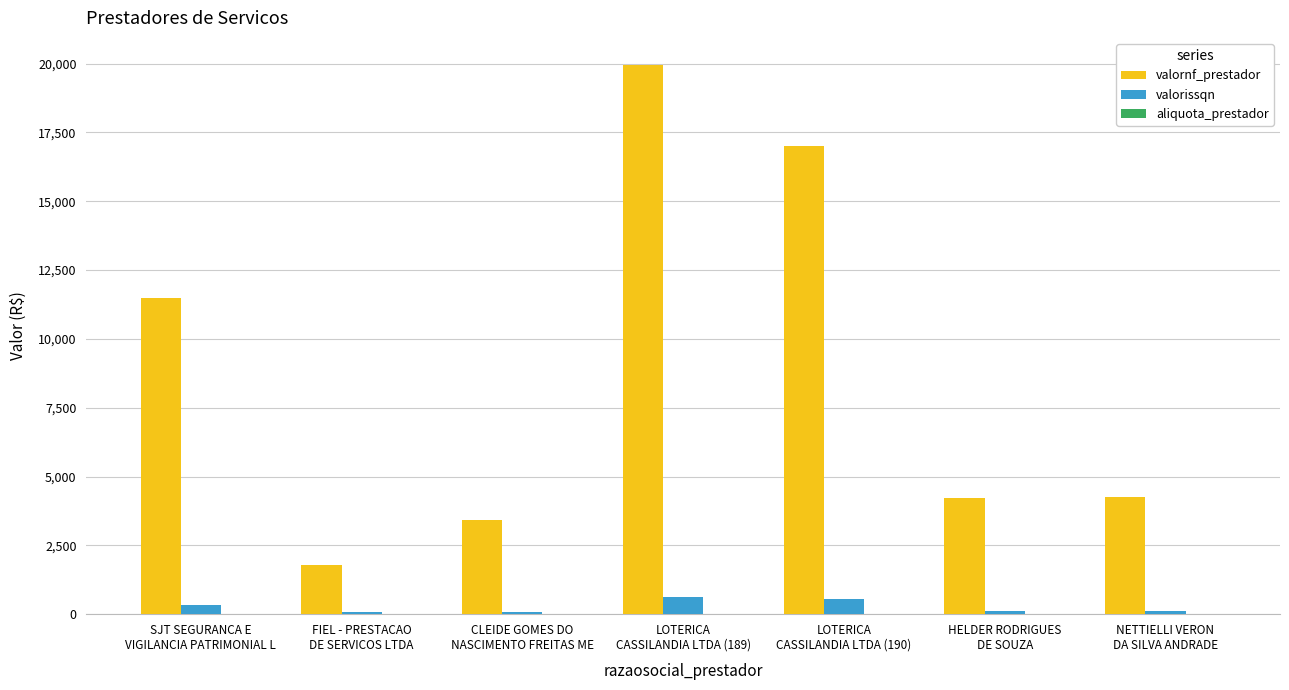

Read the valornf_prestador value at NETTIELLI VERON
DA SILVA ANDRADE.

4264.3